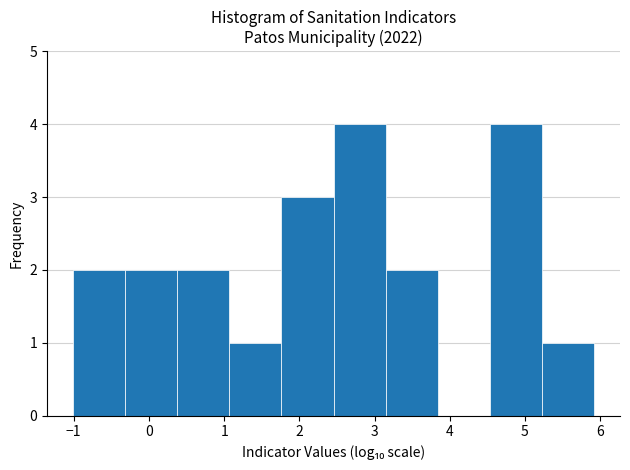

Reading left to right, transcribe this chart: for each bar, give the range it covers on the x-axis and its height. Neither the bar edges nor the heights are printed on the chart, so give them approximately, as read against the axes.

-1.0 to -0.3: 2
-0.3 to 0.4: 2
0.4 to 1.1: 2
1.1 to 1.8: 1
1.8 to 2.5: 3
2.5 to 3.1: 4
3.1 to 3.8: 2
3.8 to 4.5: 0
4.5 to 5.2: 4
5.2 to 5.9: 1